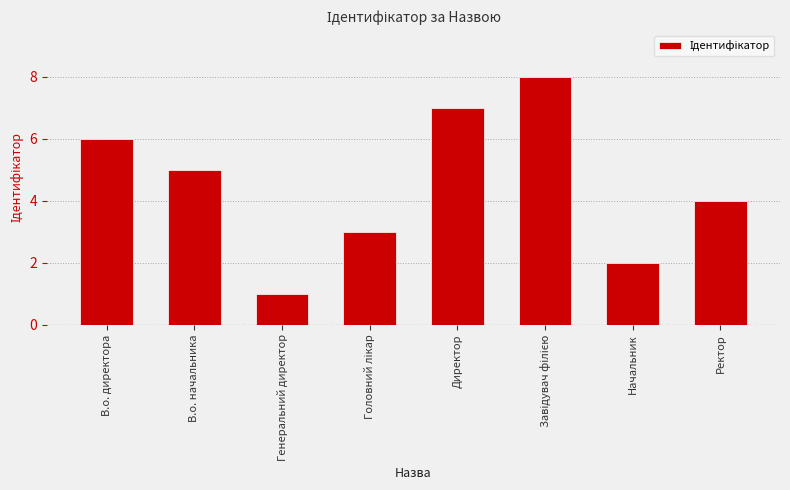

The value at Ректор is 4. True or false?

True